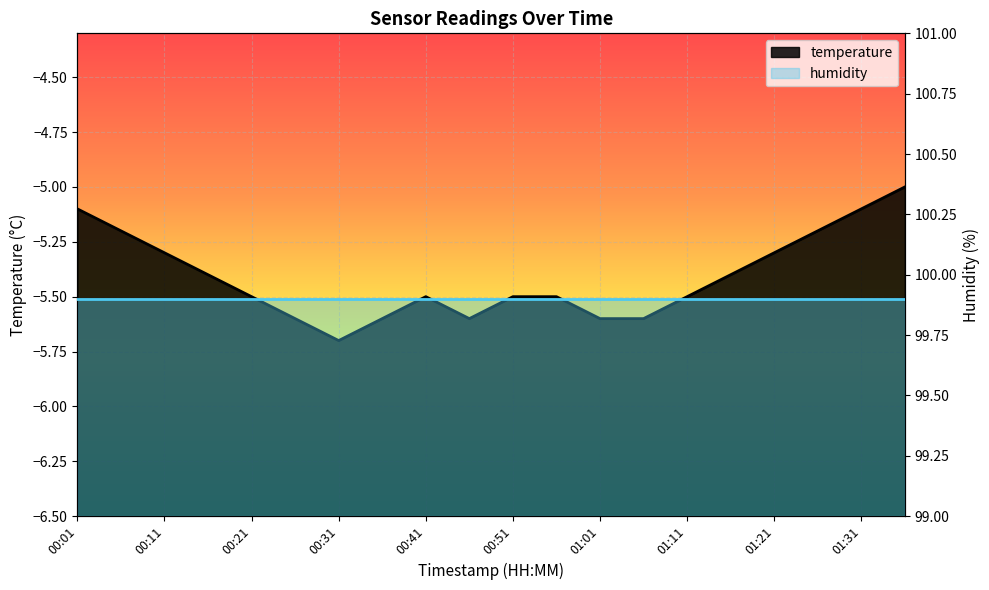

Reading left to right, extract all data points from this chart.

-5.1	-5.2	-5.3	-5.4	-5.5	-5.6	-5.7	-5.6	-5.5	-5.6	-5.5	-5.5	-5.6	-5.6	-5.5	-5.4	-5.3	-5.2	-5.1	-5.0